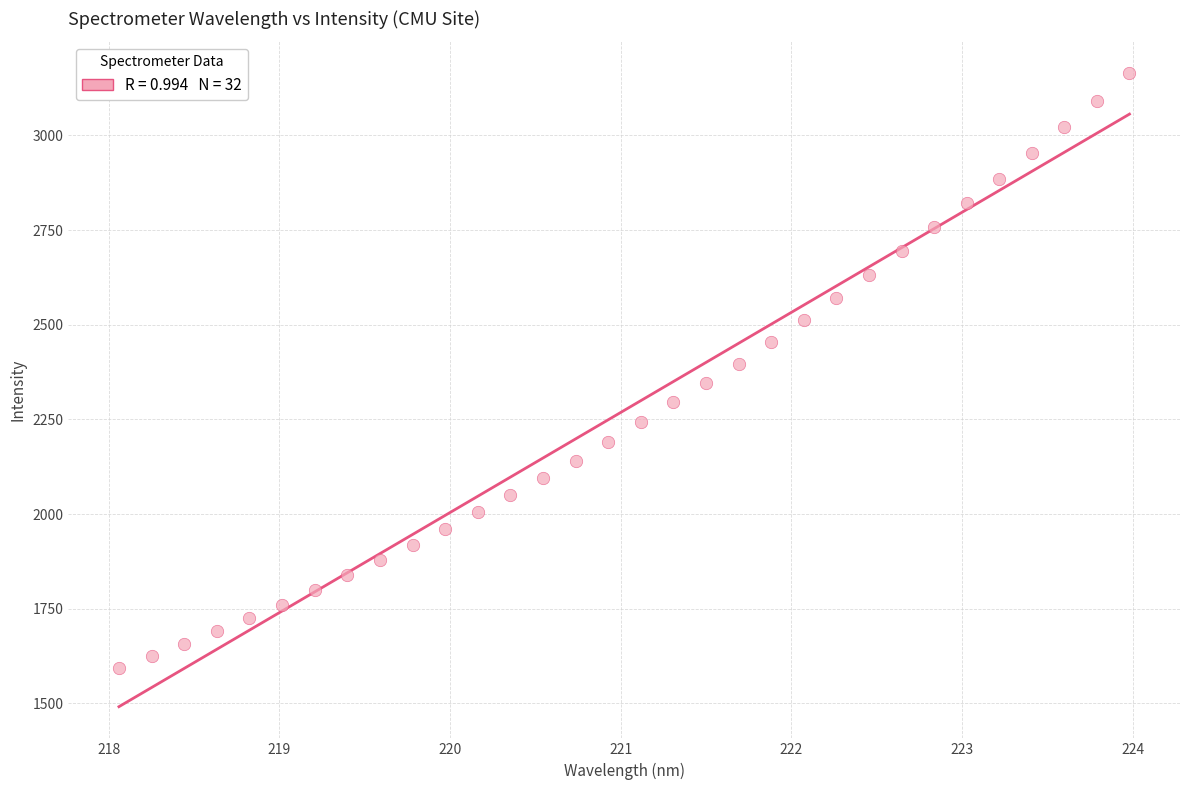

What is the range of Y values (max minus min)?

1570.8